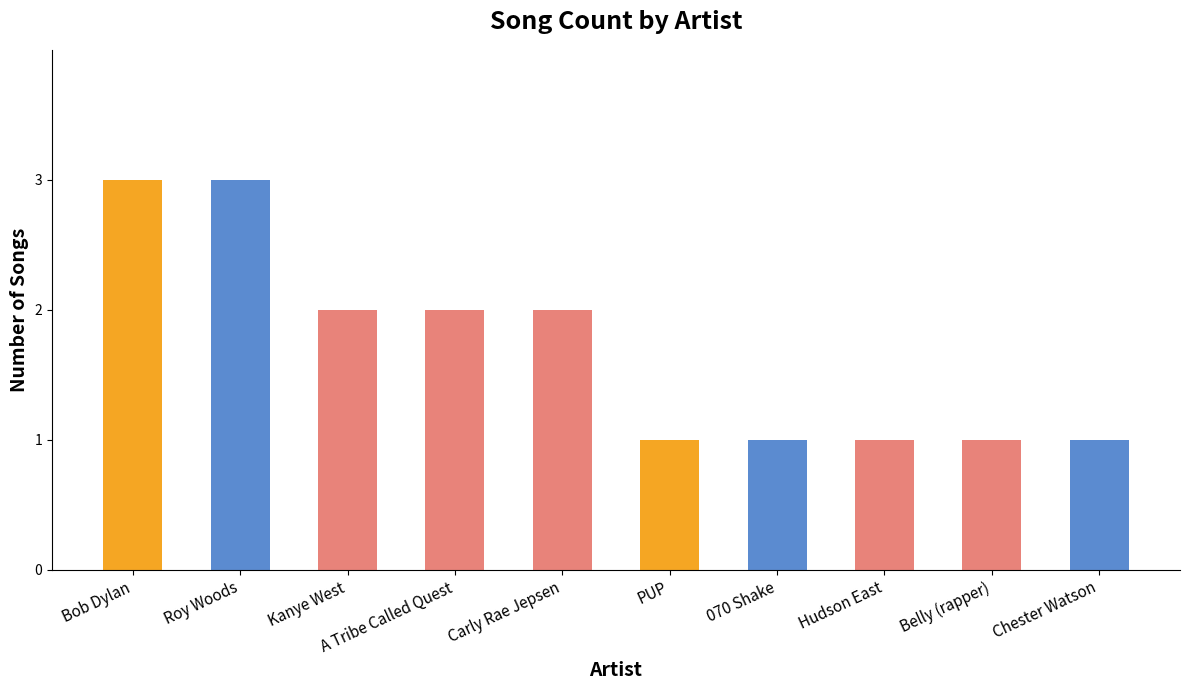

What is the label of the 7th bar from the right?

A Tribe Called Quest